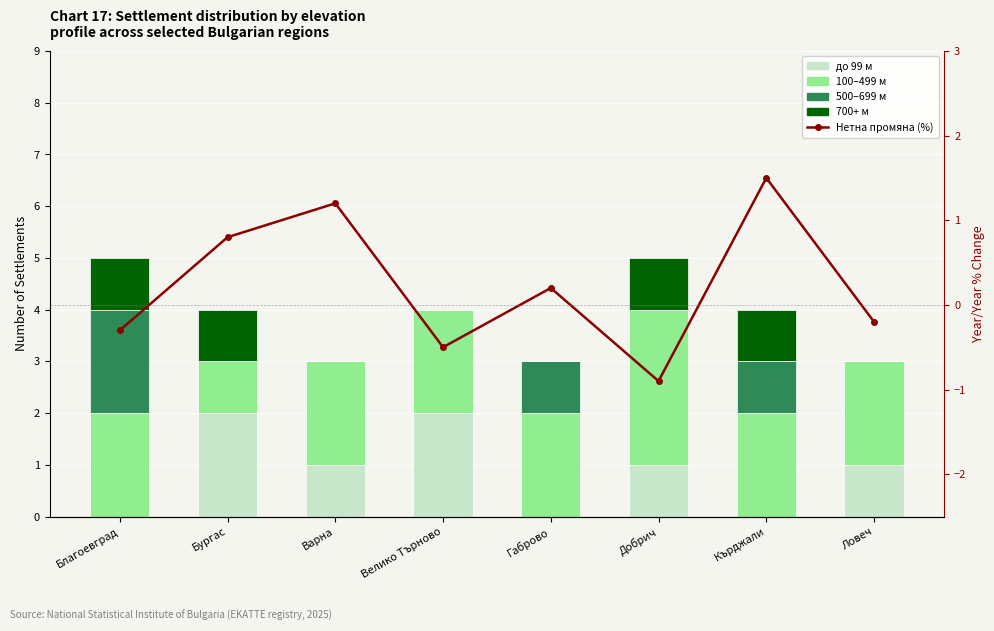

What is the label of the 8th bar from the left?

Ловеч